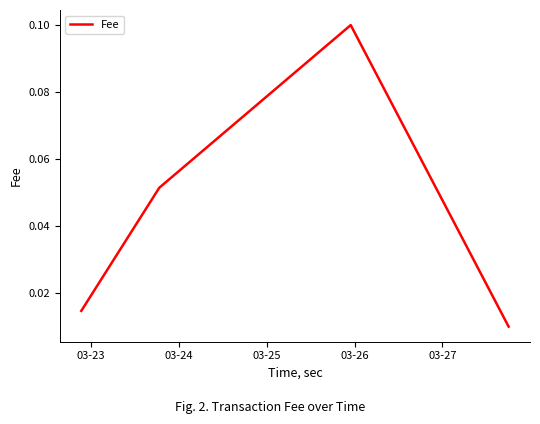

What is the value of the 3rd point from the left?

0.1